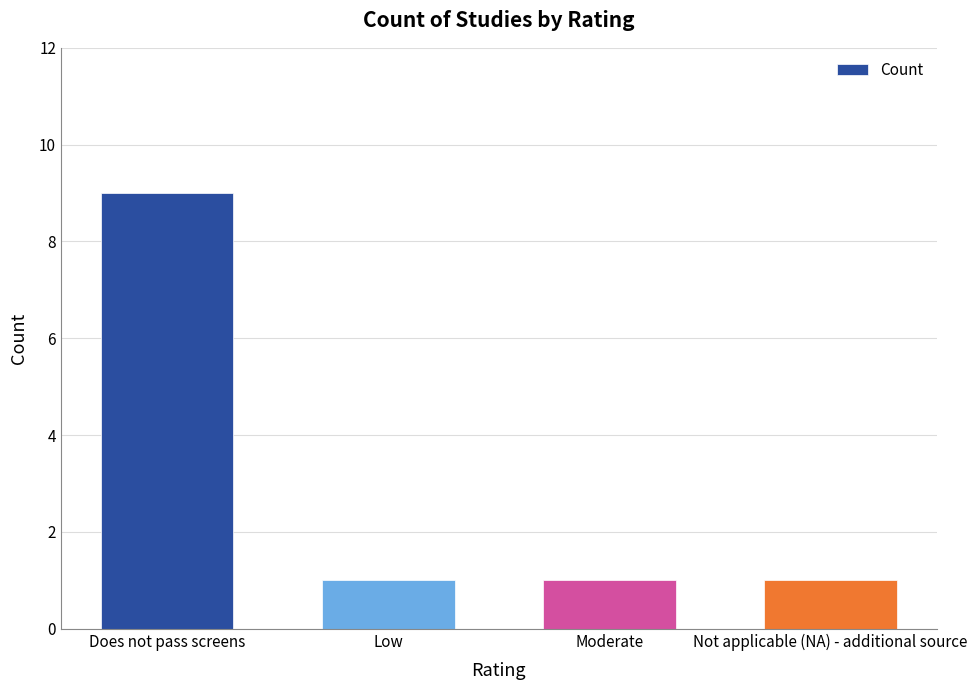

What is the approximate value at Does not pass screens?

9